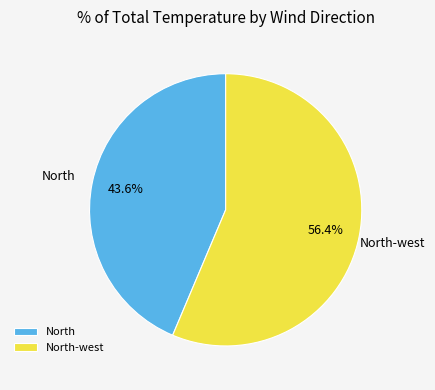

Is it true that North is 1% of the pie?

False